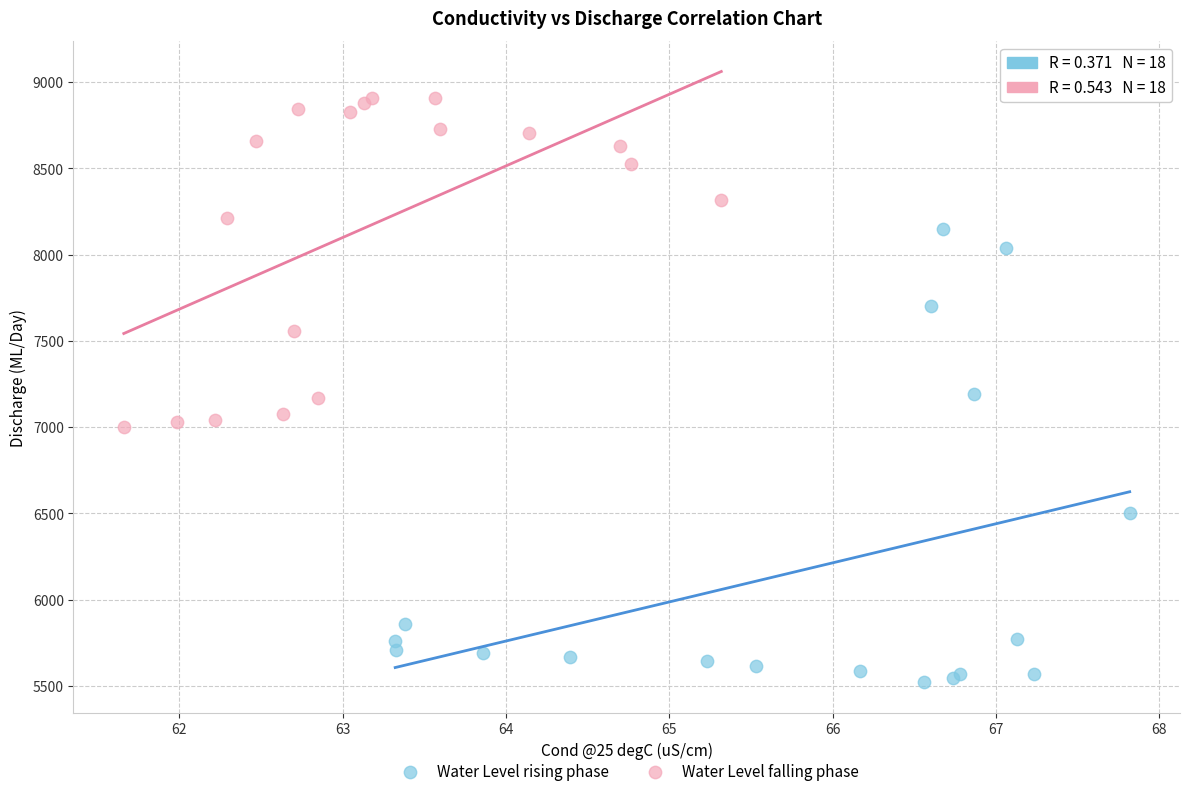

Which series contains the lowest Y value?

Water Level rising phase